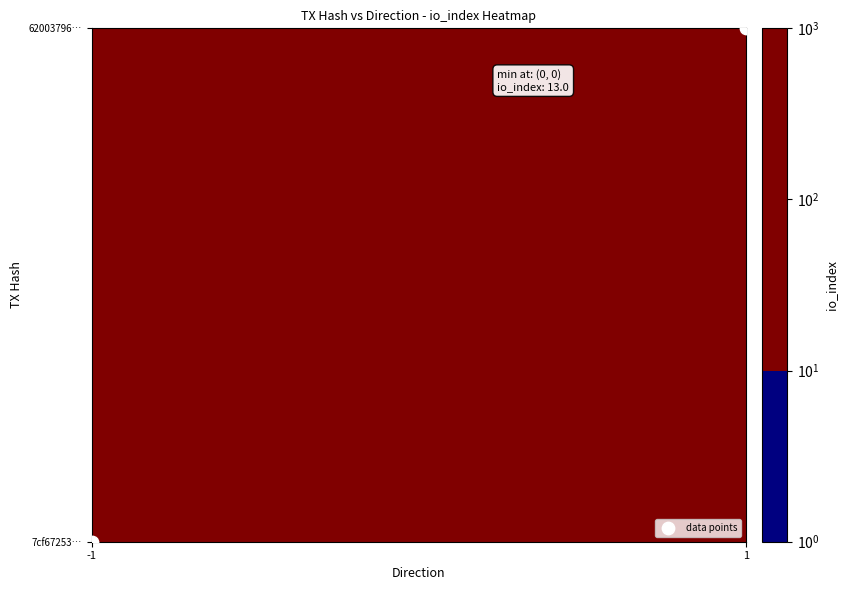

Reading left to right, what are all the values shown in this chart?

-1=0	1=1